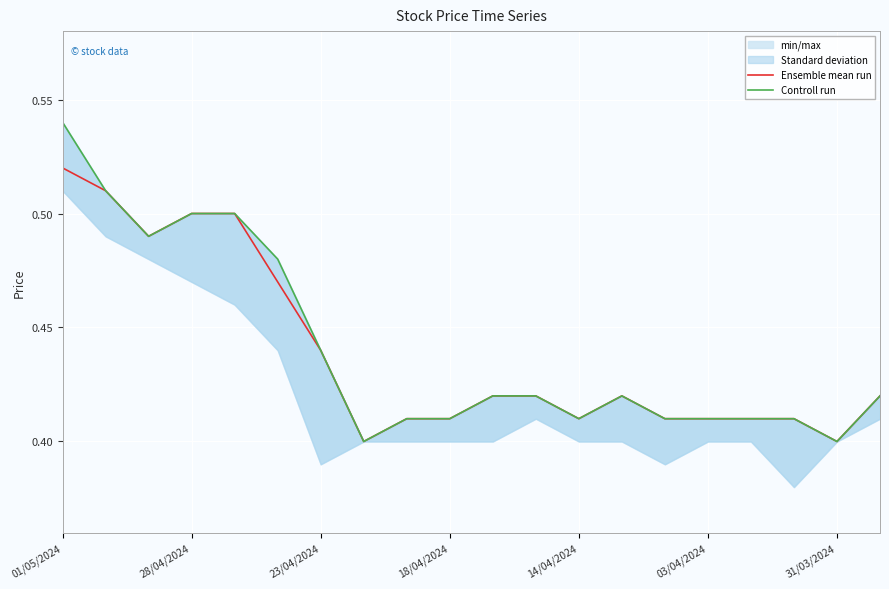

What is the difference between the Ensemble mean run values at 28/04/2024 and 8?

0.1